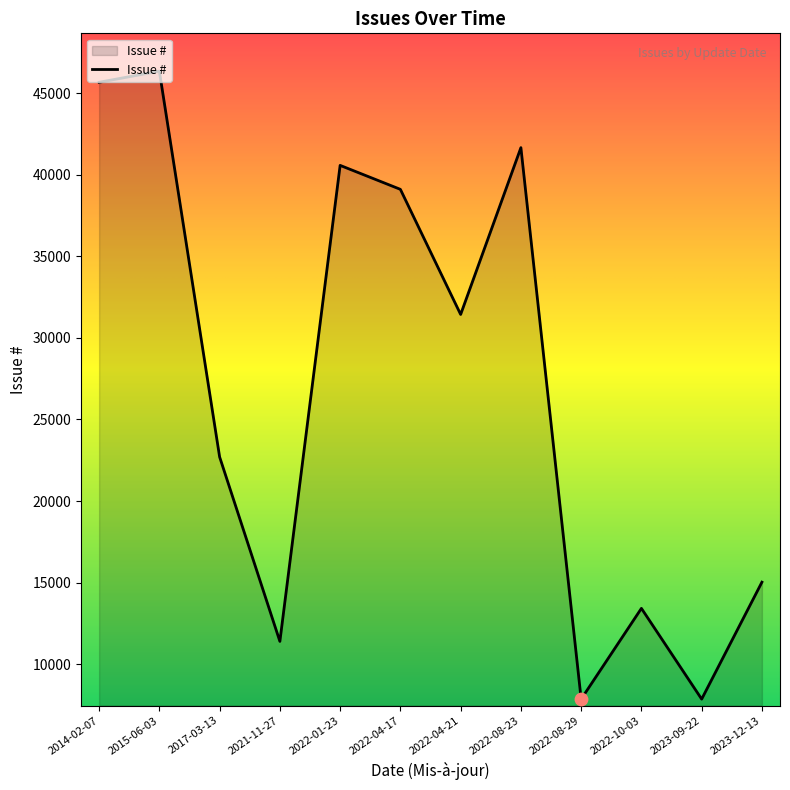

What is the change in value from 2021-11-27 to 2022-10-03?

+2024